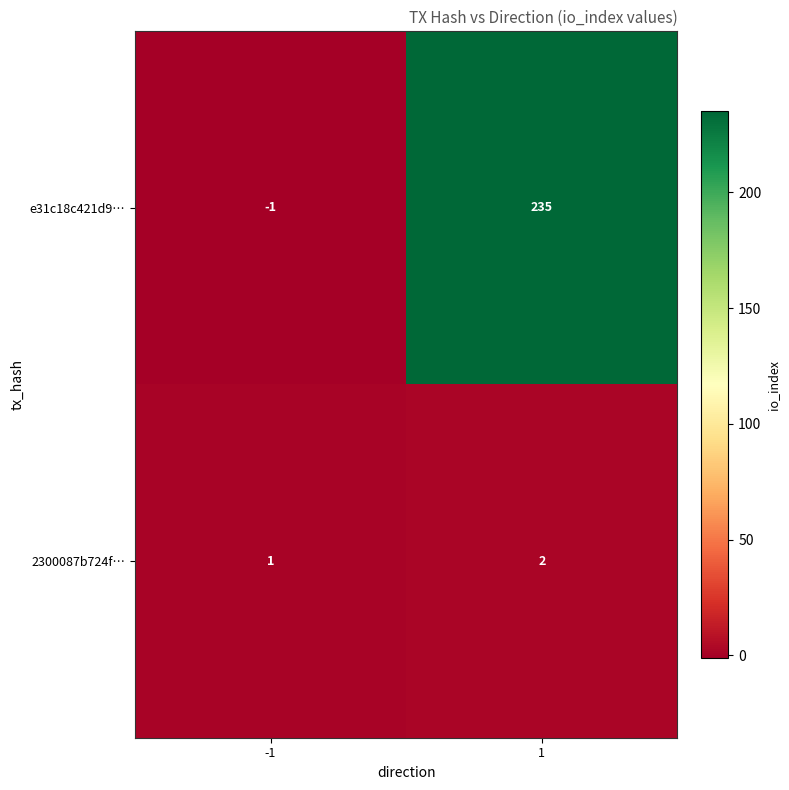

True or false: 2300087b724f… has a value of 2 at 1.

True